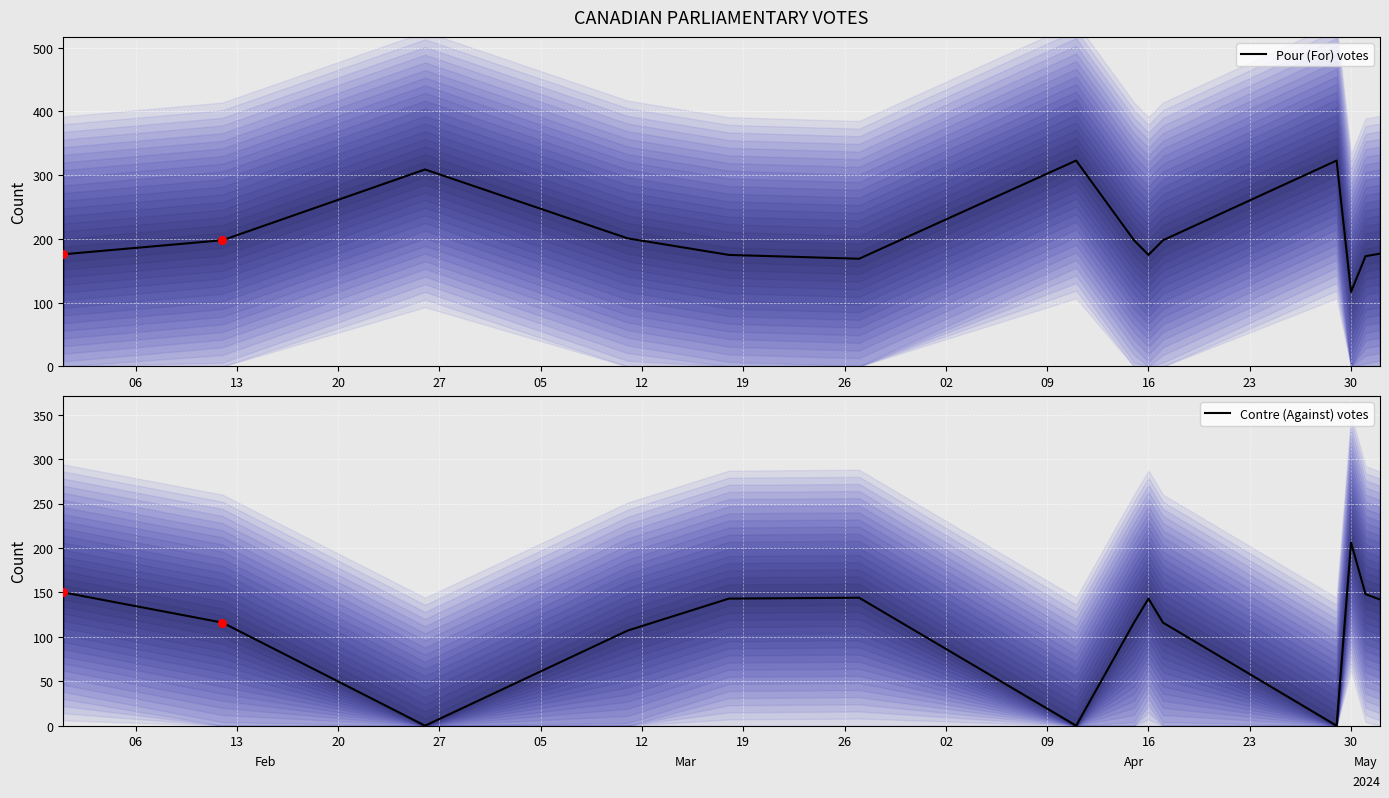

Which series reaches the minimum Y coordinate?

Contre (Against) votes